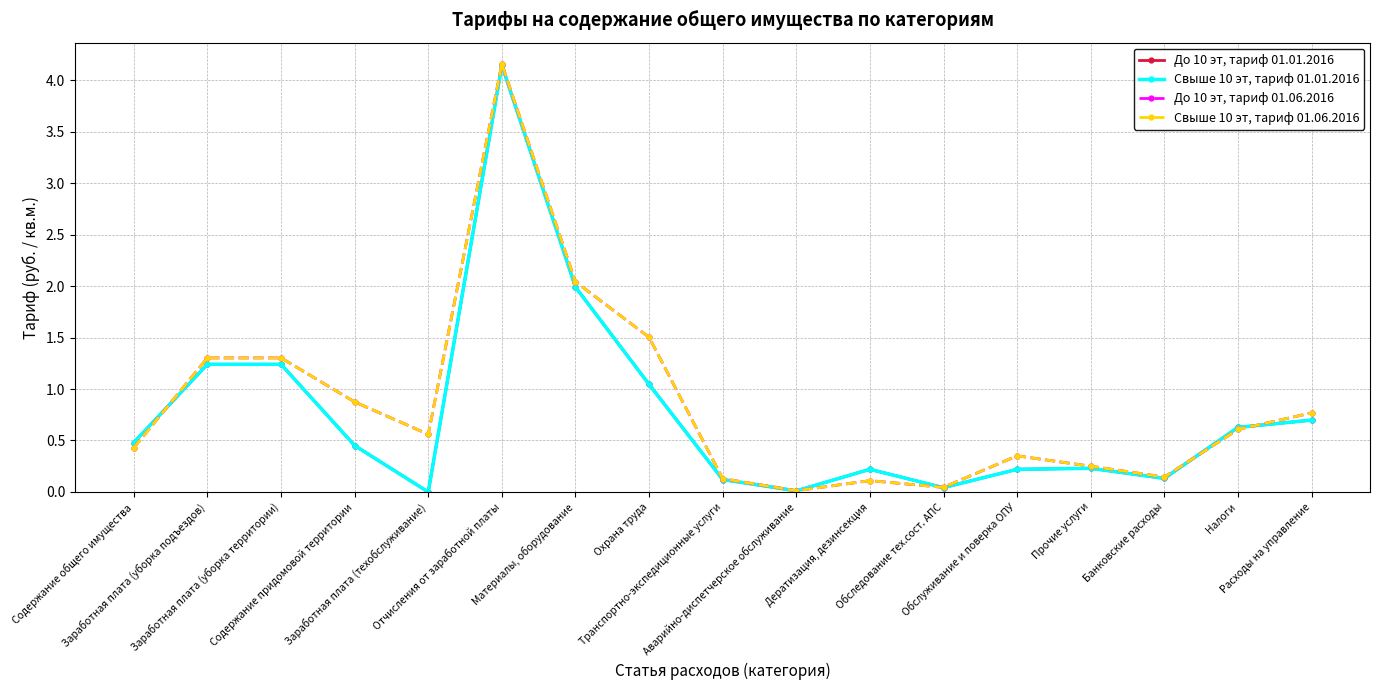

Does the chart have visible grid lines?

Yes